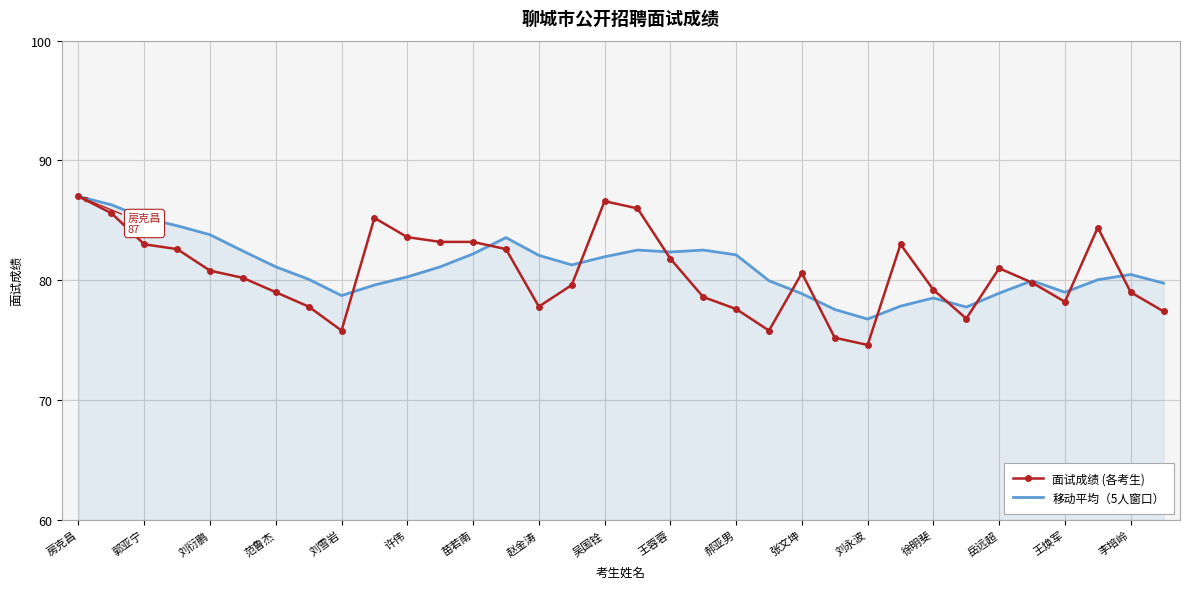

Which series has the largest range (max minus min)?

面试成绩 (各考生)